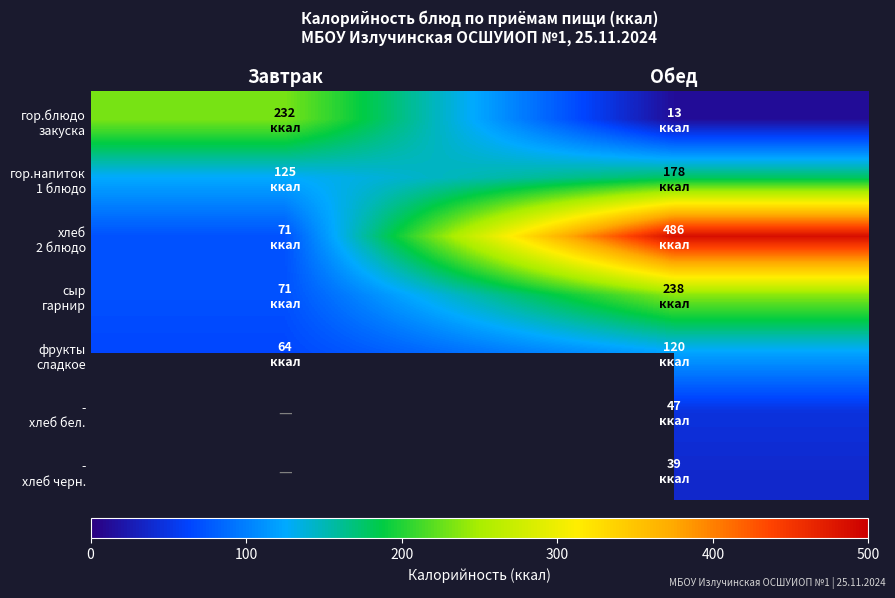

At how many categories does at least one series exceed 371?

1